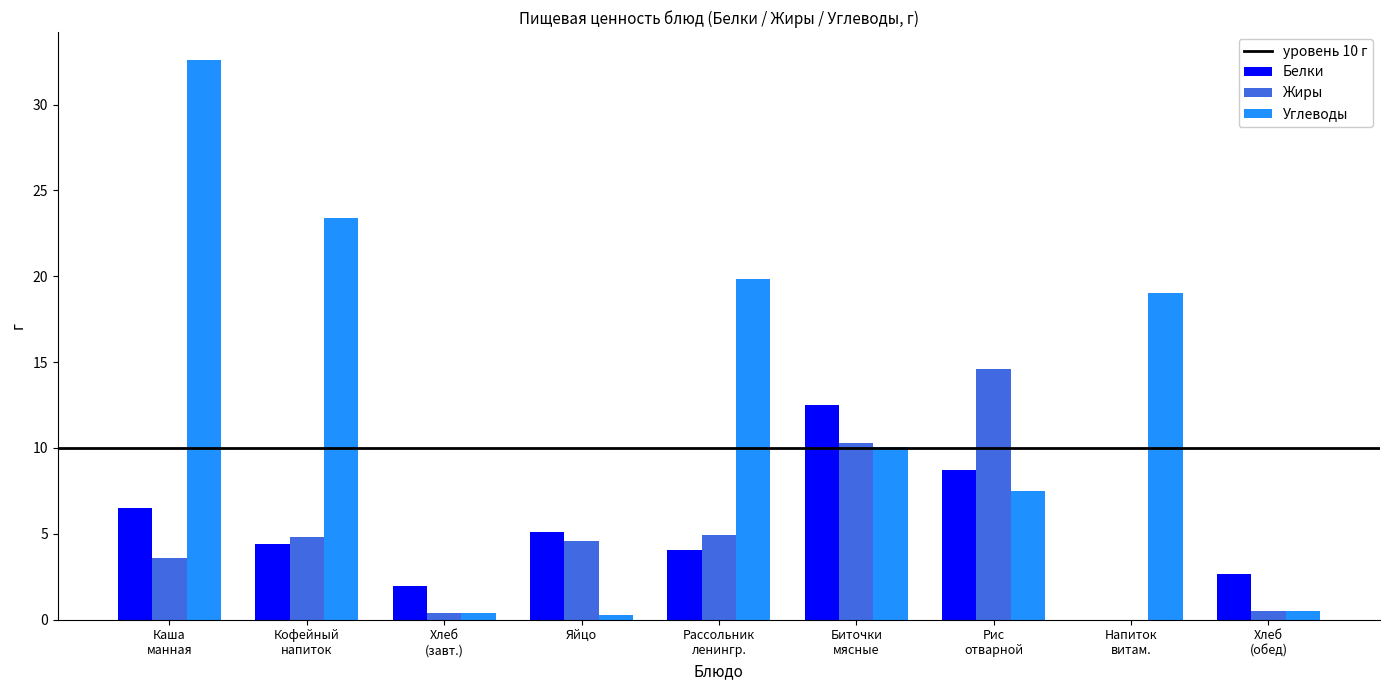

What is the sum of all Белки values?

45.9